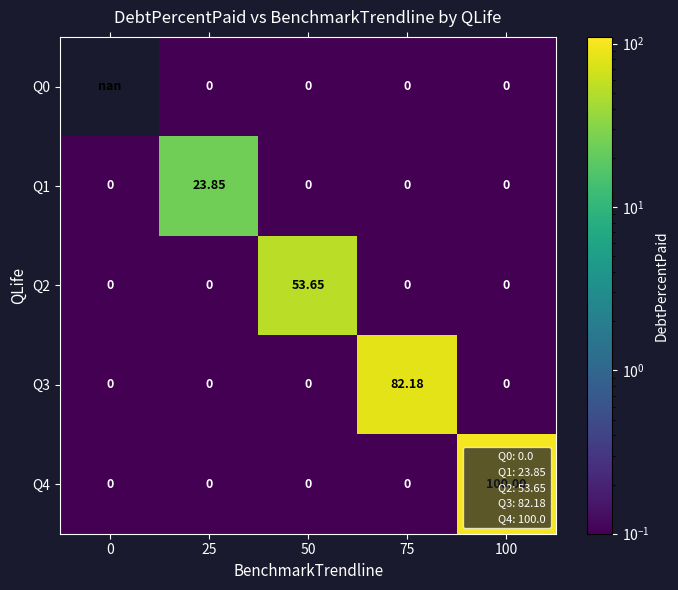

At which label does Q2 reach its peak?

50